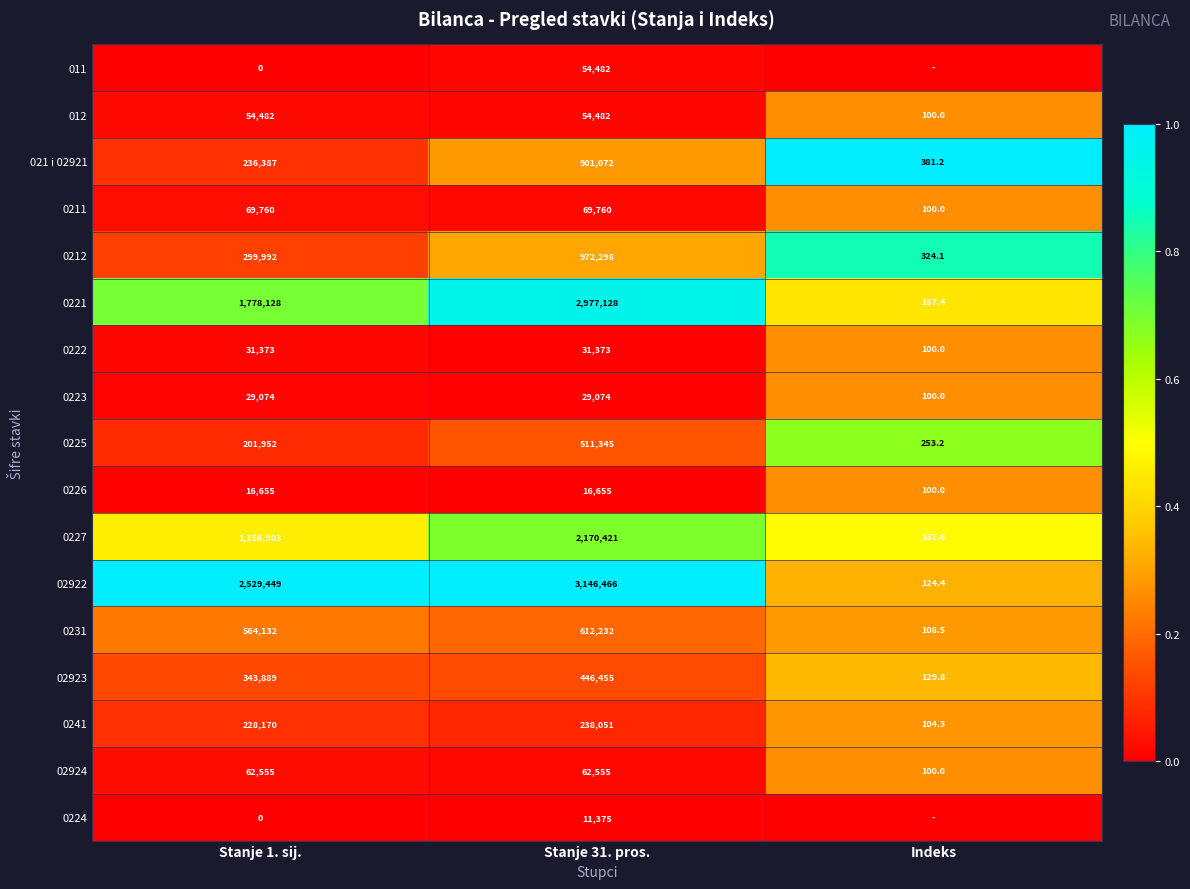

What is the total value across all series at Stanje 31. pros.?

12305224.0